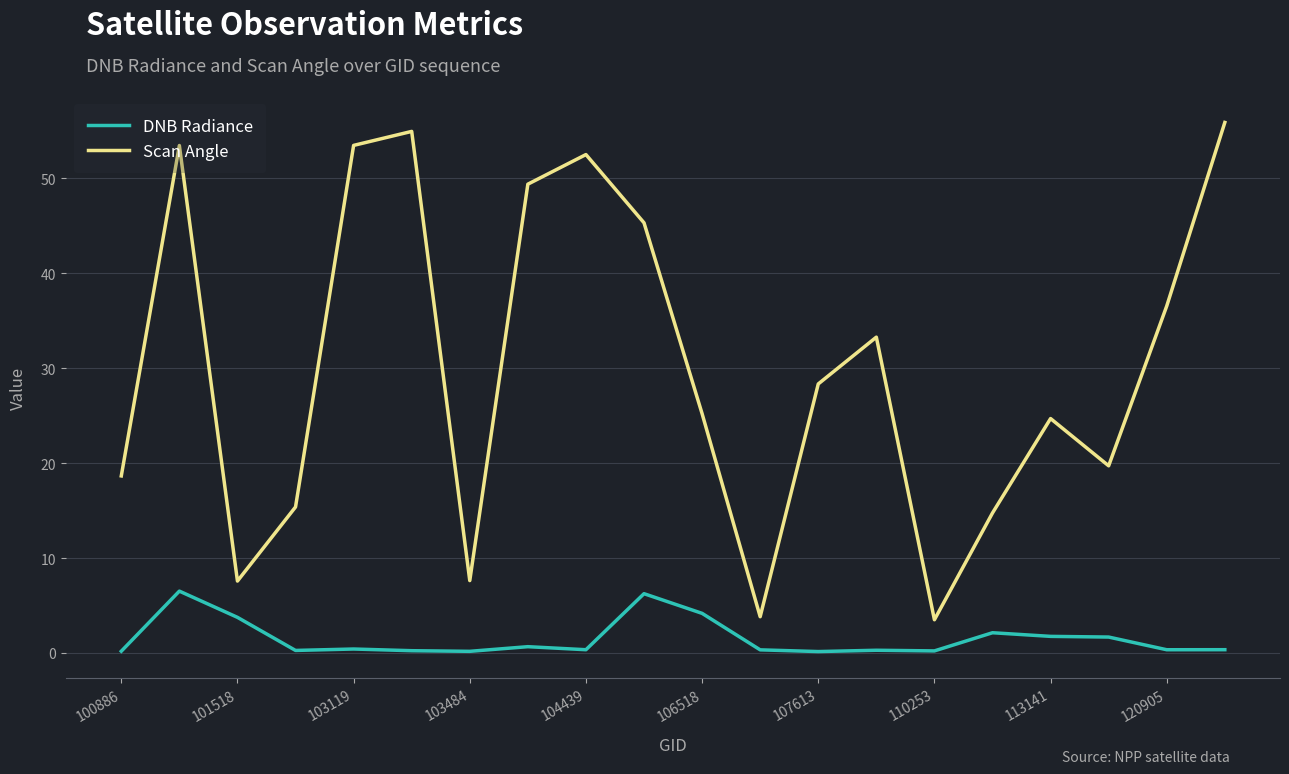

Which series has the largest total across all categories?

Scan Angle